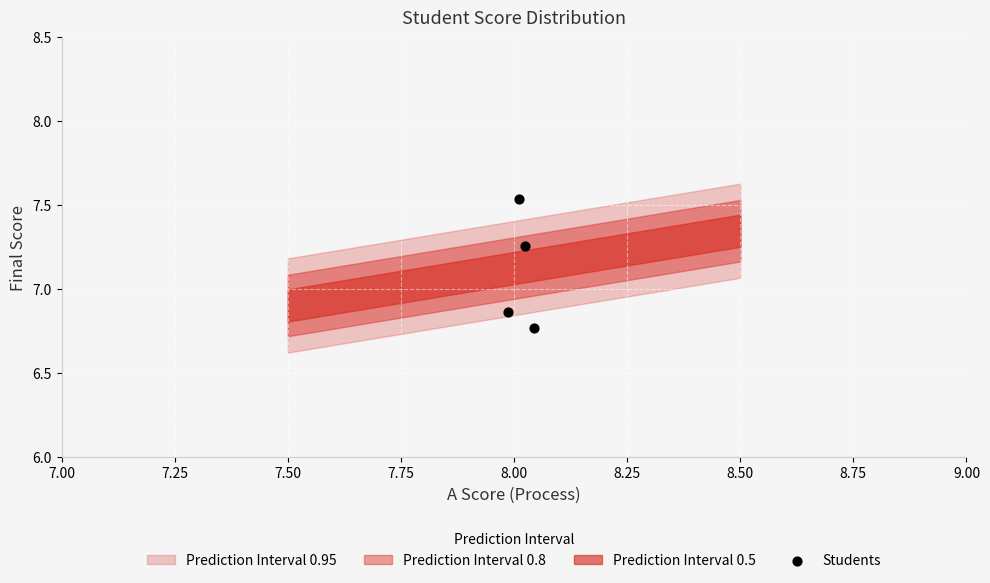

What is the average X value?

8.0